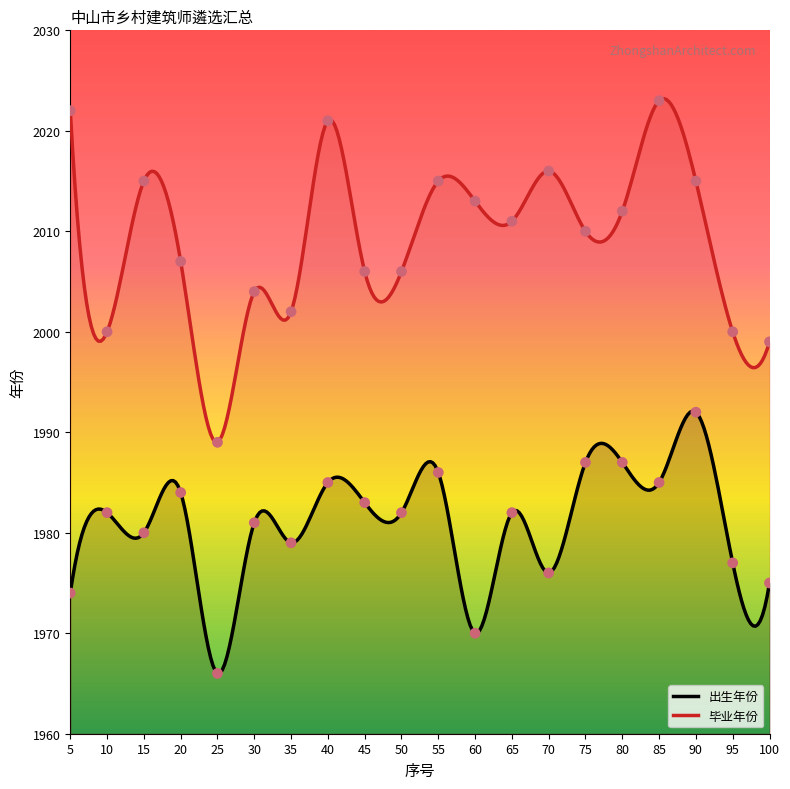

What is the minimum value for 毕业年份?

1989.0